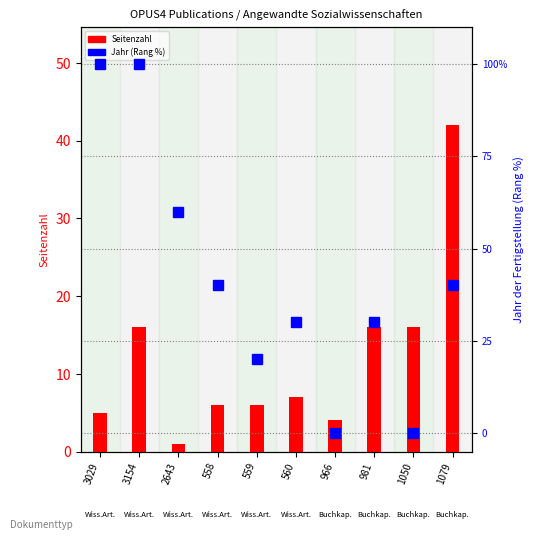

At which category is the sum across all series the highest?

3154